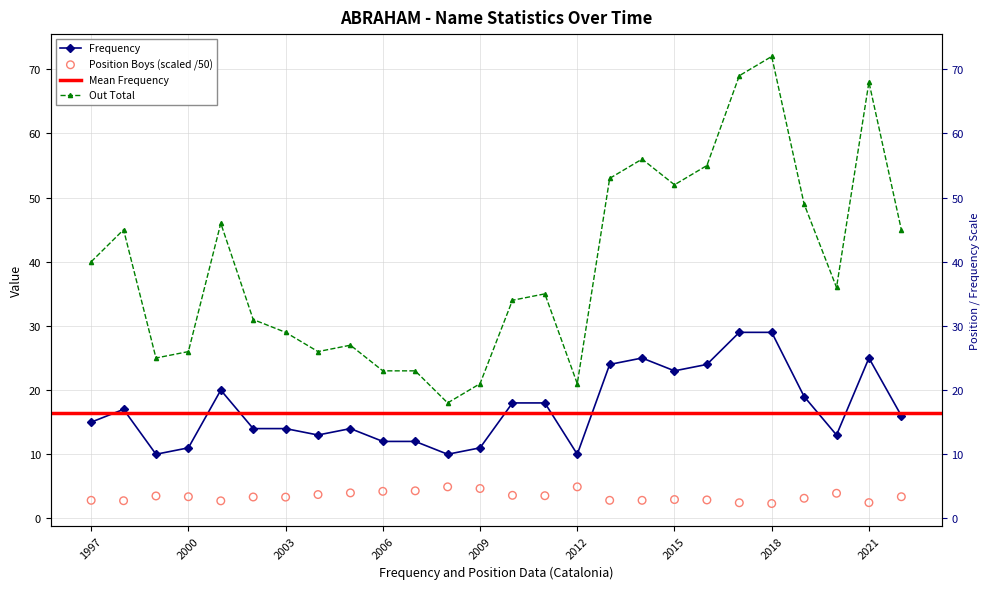

What is the total value across all series at 2018?

103.3